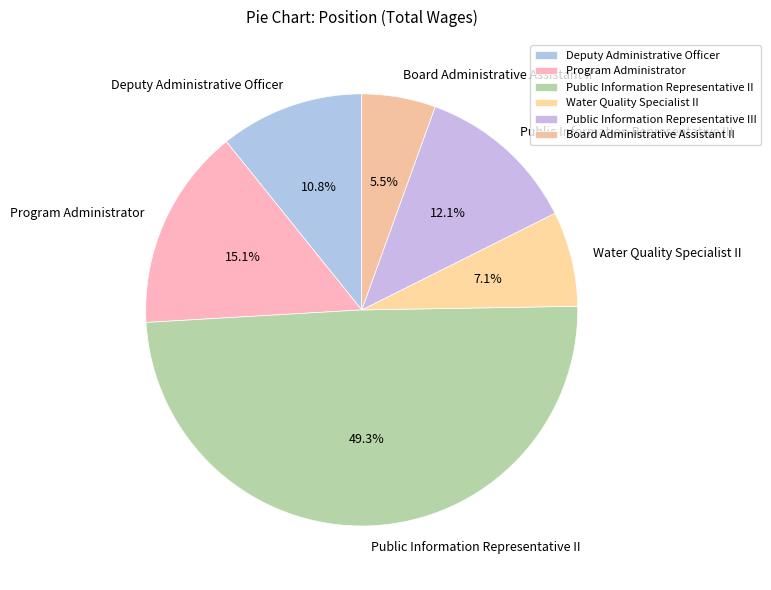

Is it true that Public Information Representative II is 61% of the pie?

False